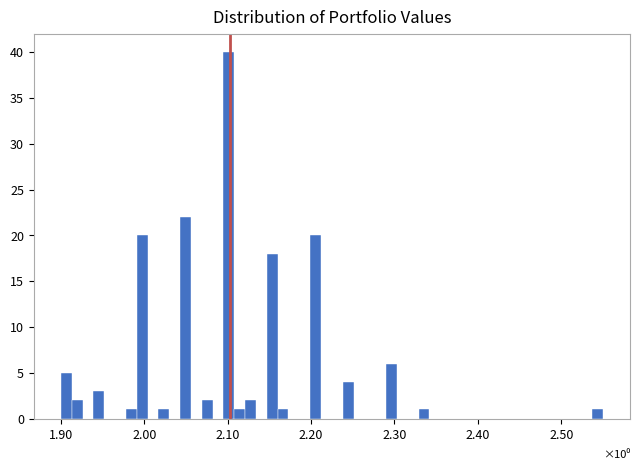

Read against the x-axis, roughly where is the centre of the tallest bar?

2.10